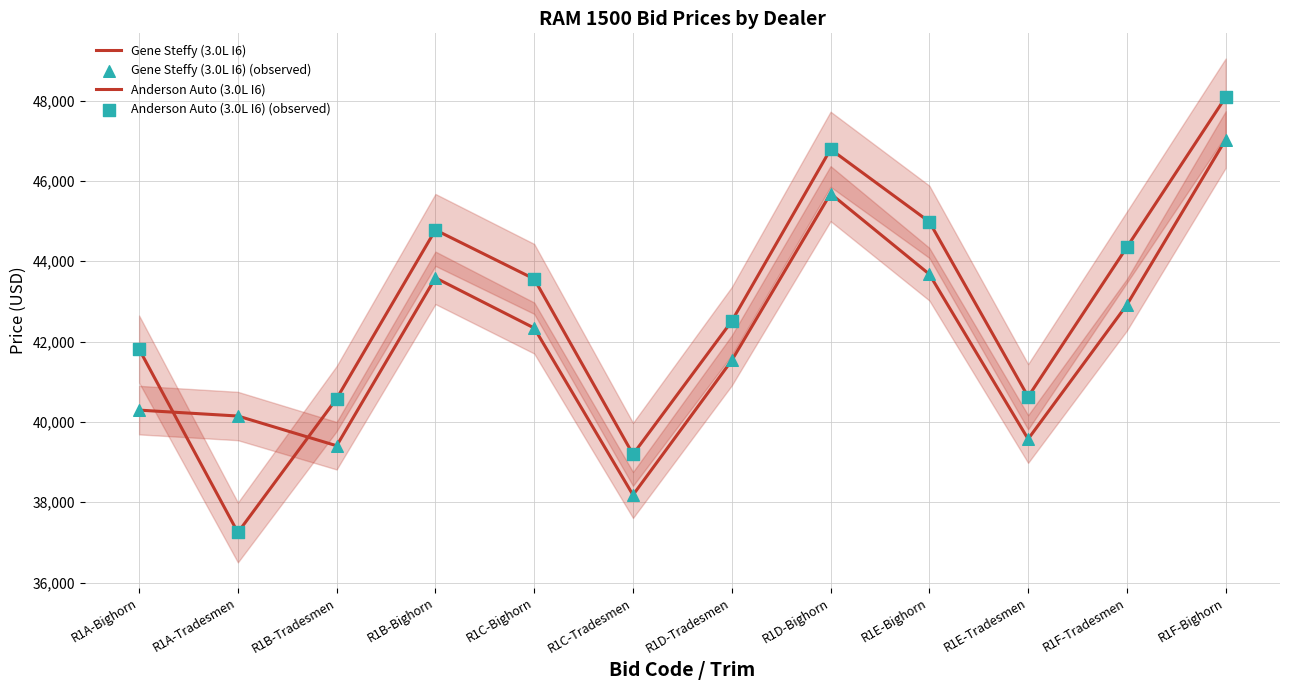

What are all the series names shown in the legend?

Gene Steffy (3.0L I6), Anderson Auto (3.0L I6), Gene Steffy (3.0L I6) (observed), Anderson Auto (3.0L I6) (observed)